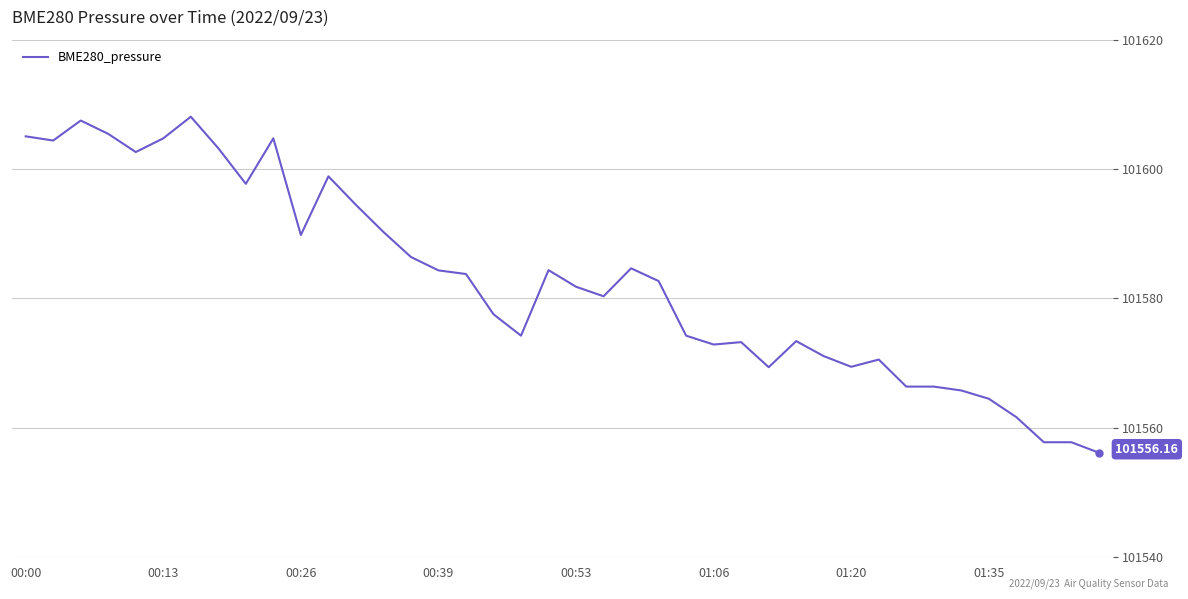

True or false: the data has more than 0 interior local peaks.

True